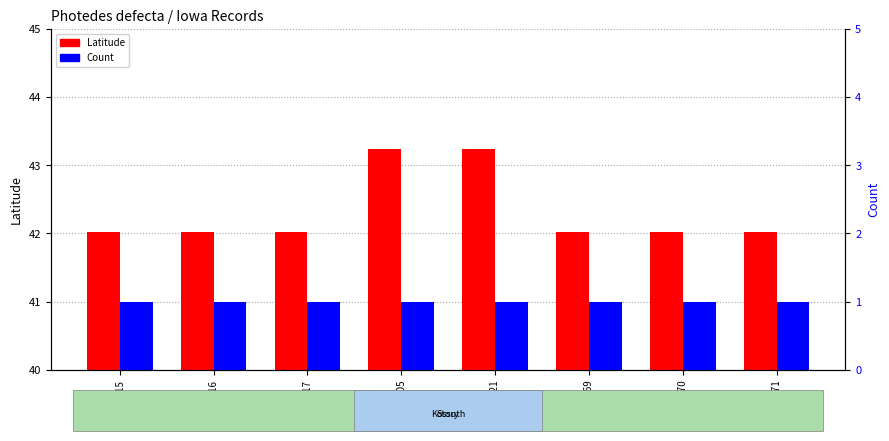

What is the minimum value shown in the chart?

1.0